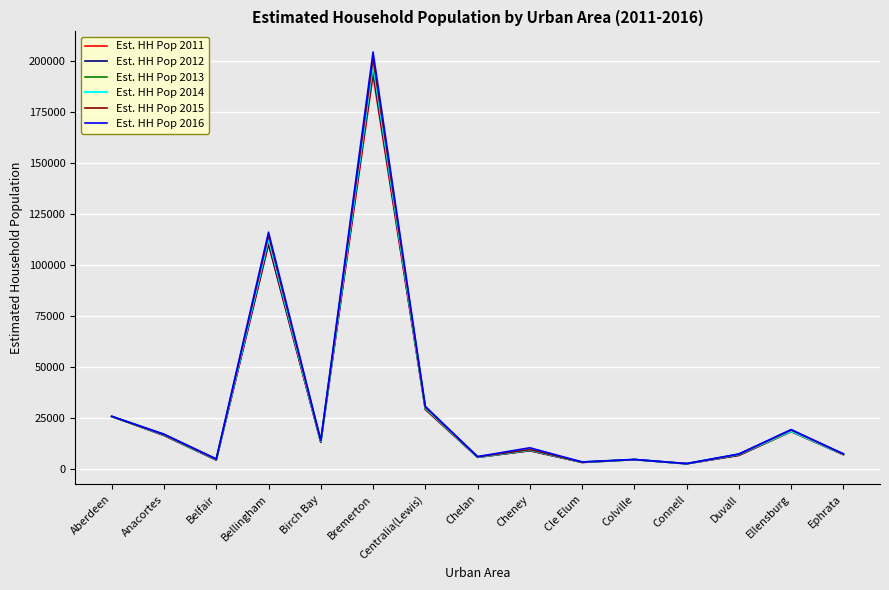

What is the difference between the maximum and second lowest values in the Est. HH Pop 2012 series?

191589.0